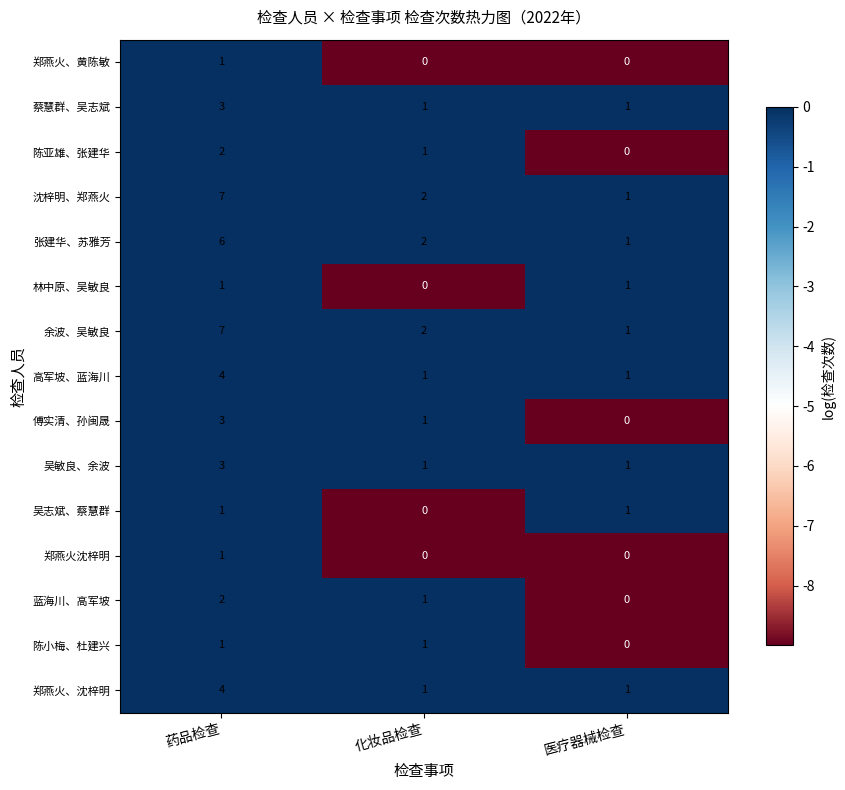

List the labels in order of 陈亚雄、张建华 value, largest first.

药品检查, 化妆品检查, 医疗器械检查